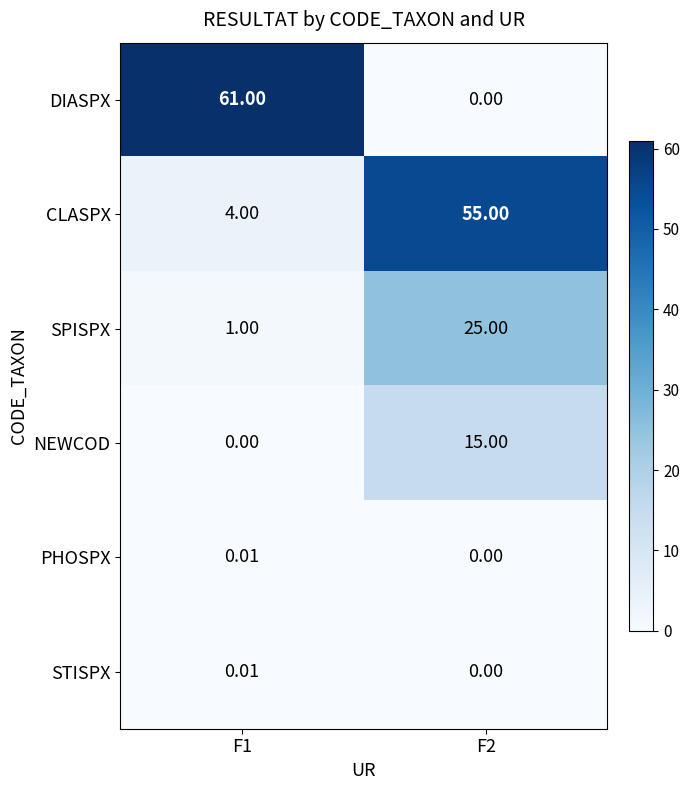

Which series has the largest total across all categories?

DIASPX